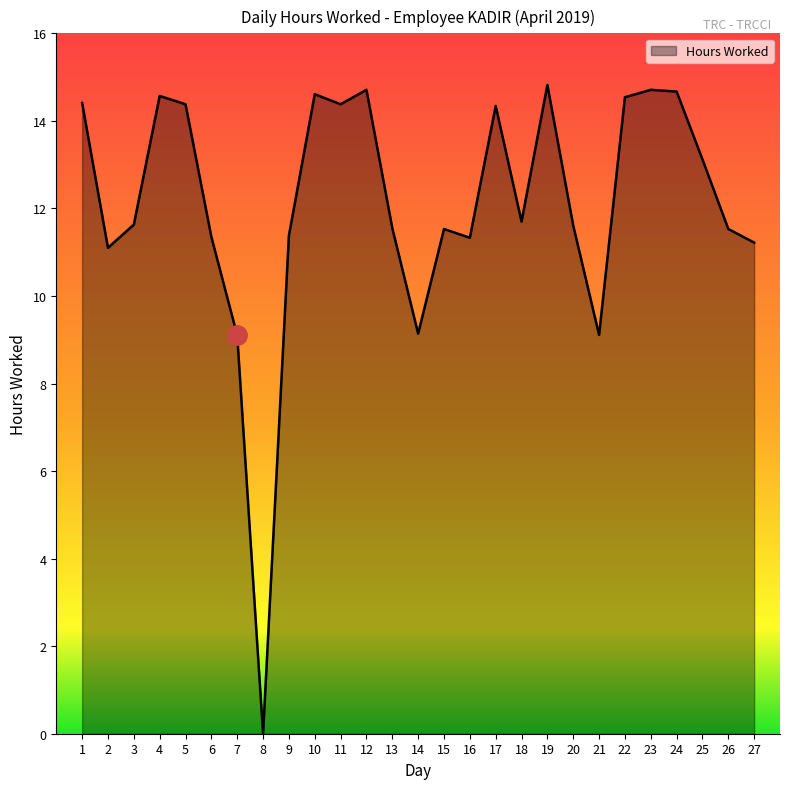

The value at 27 is 11.2. True or false?

True